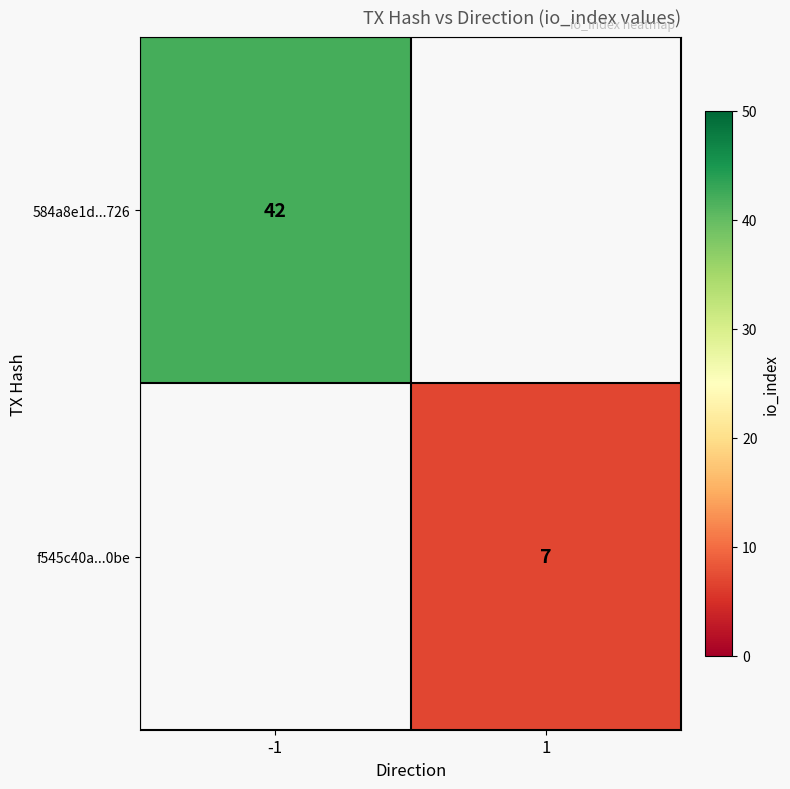

True or false: f545c40a...0be has a value of 3 at 1.

False